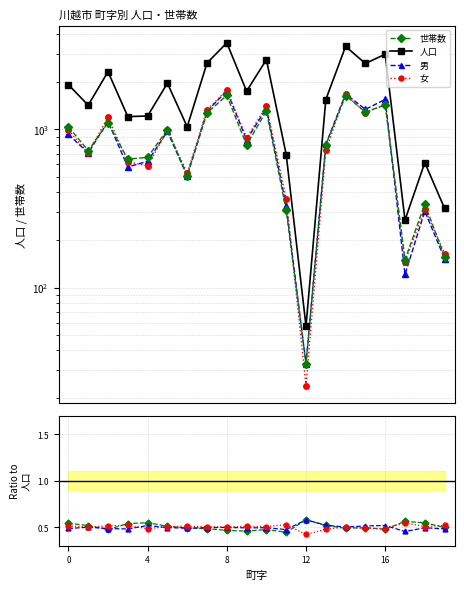

How many series are shown in this chart?

4